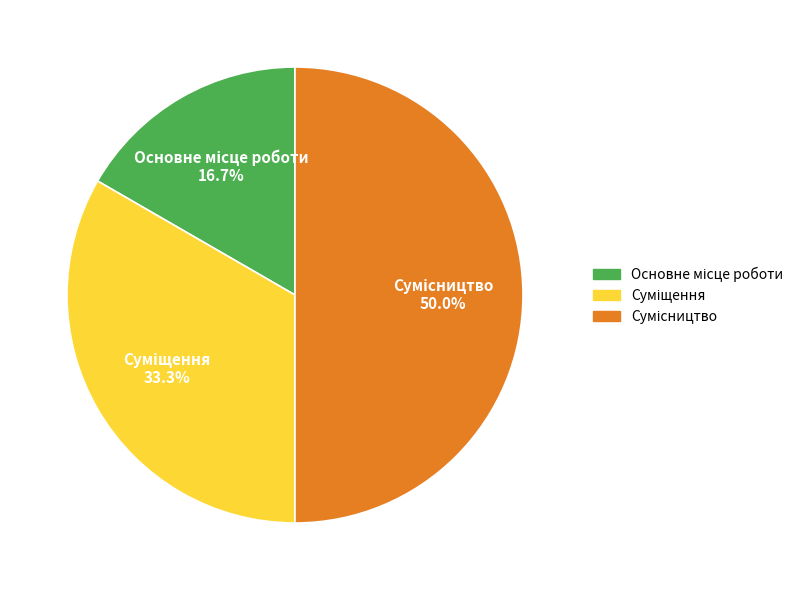

Which has a higher value, Суміщення or Сумісництво?

Сумісництво